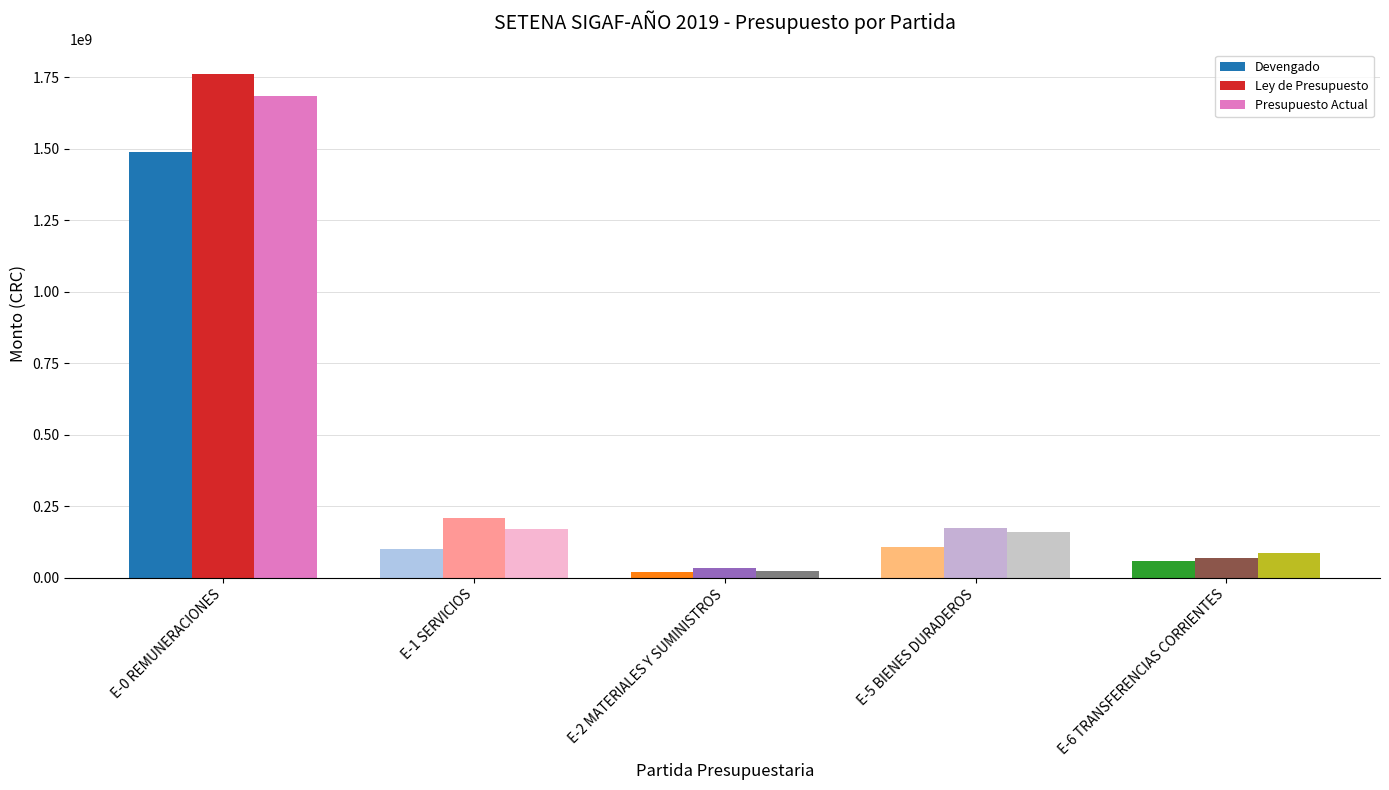

How many data points does each series have?

5